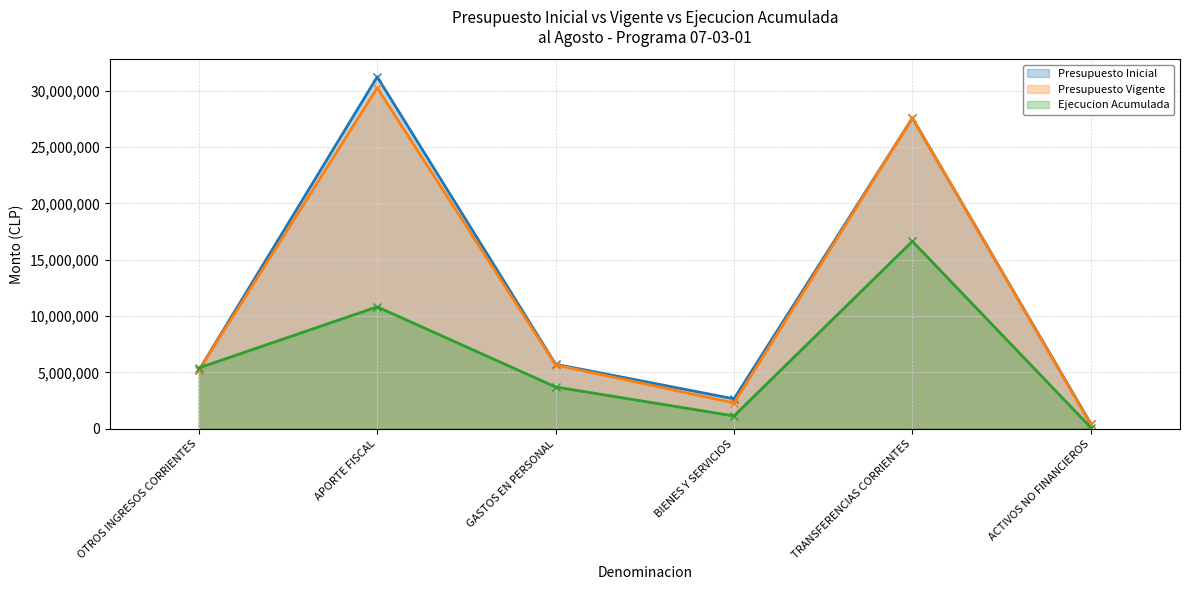

In Presupuesto Vigente, how many points are higher than both neighbors (excluding endpoints)?

2